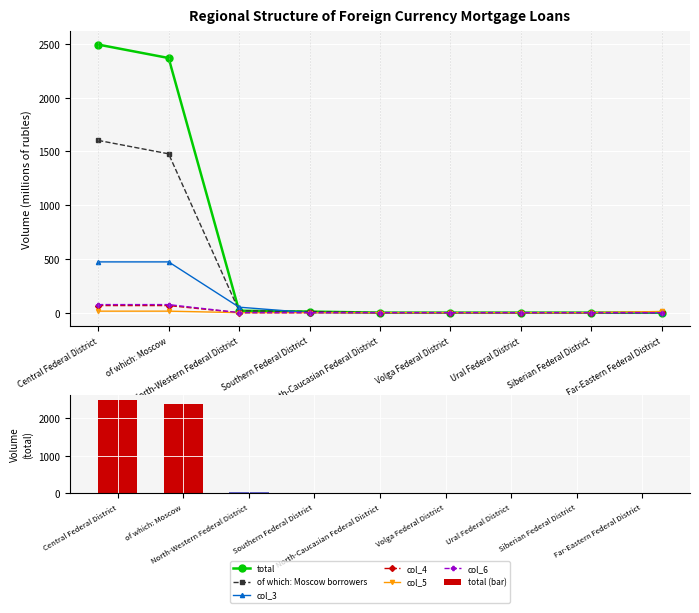

What is the label of the 7th bar from the right?

North-Western Federal District